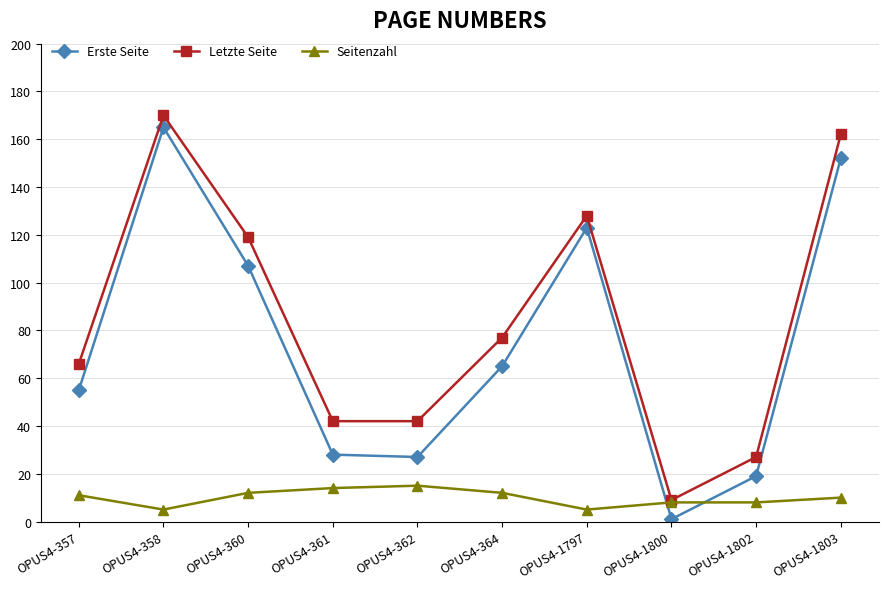

Which series has the largest total across all categories?

Letzte Seite